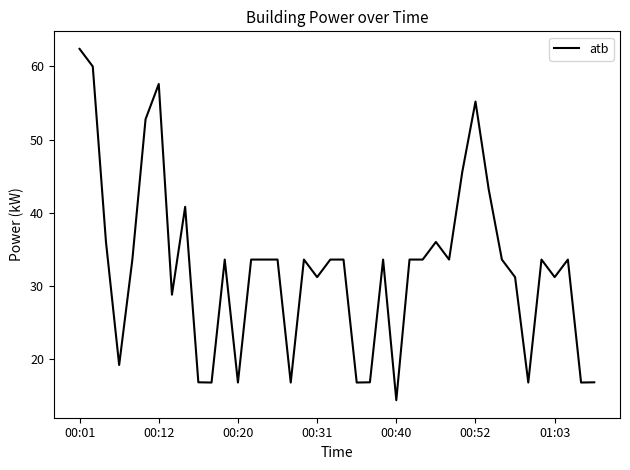

What is the smallest value displayed?

14.4